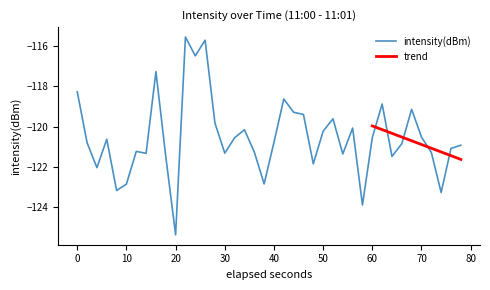

The value of intensity(dBm) at 50 is -120.2. True or false?

True